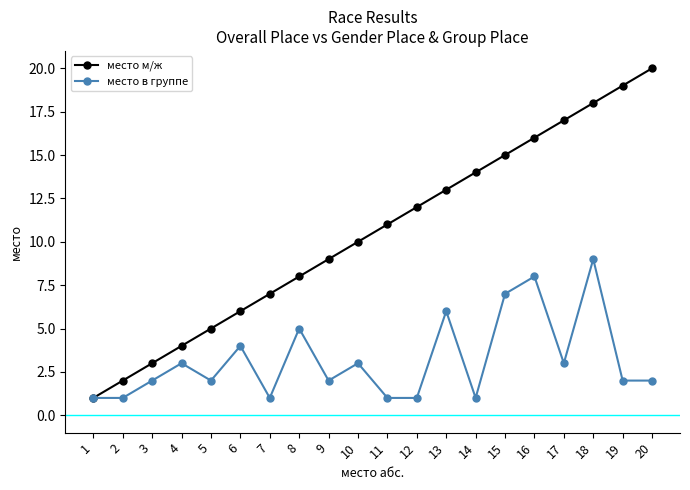

Which series has the largest range (max minus min)?

место м/ж